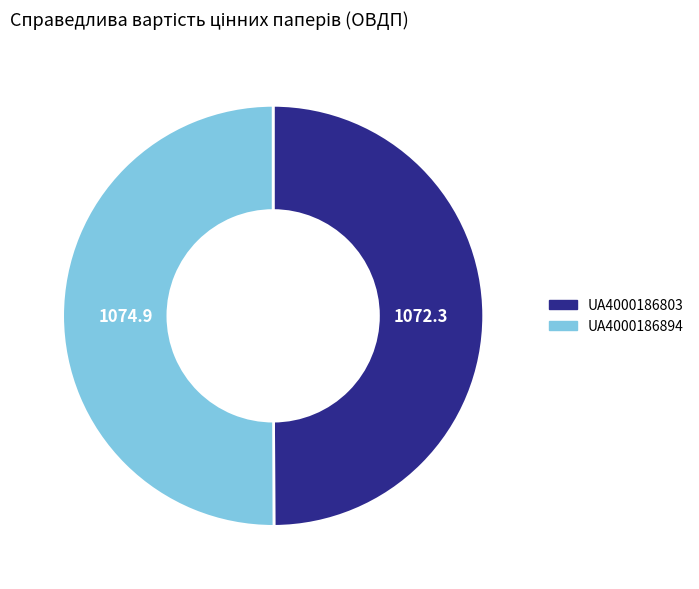

Is it true that UA4000186803 is 41% of the pie?

False